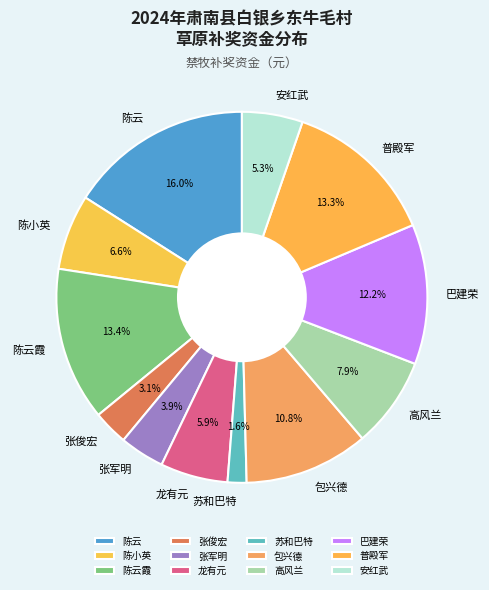

To the nearest percent, what percentage of the pie is 张俊宏?

3%